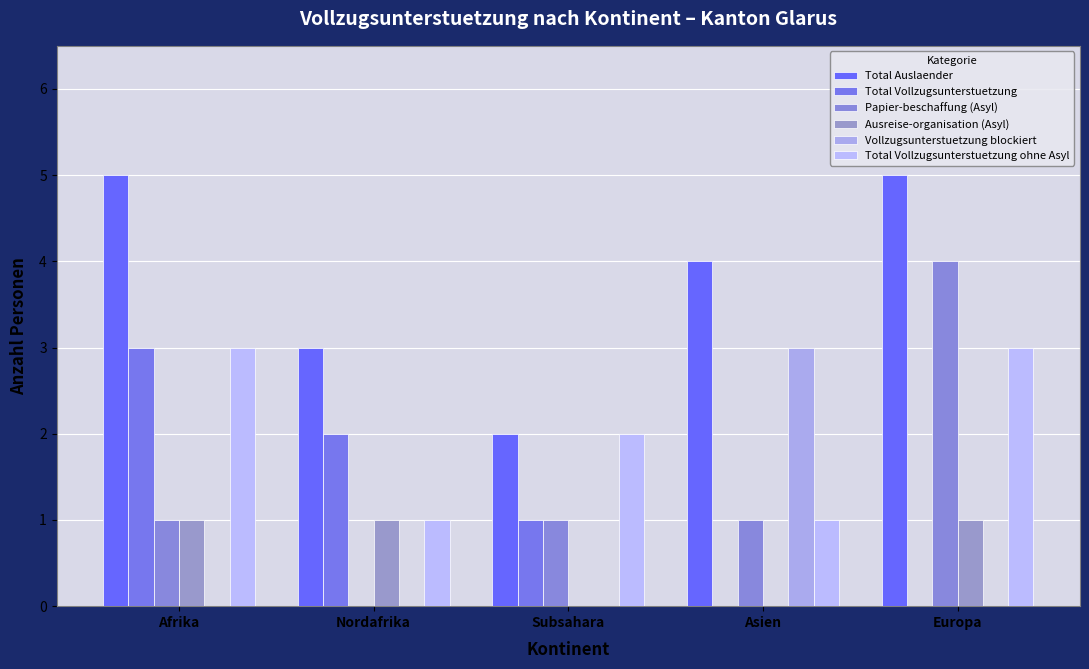

Which series has the largest range (max minus min)?

Papier-beschaffung (Asyl)